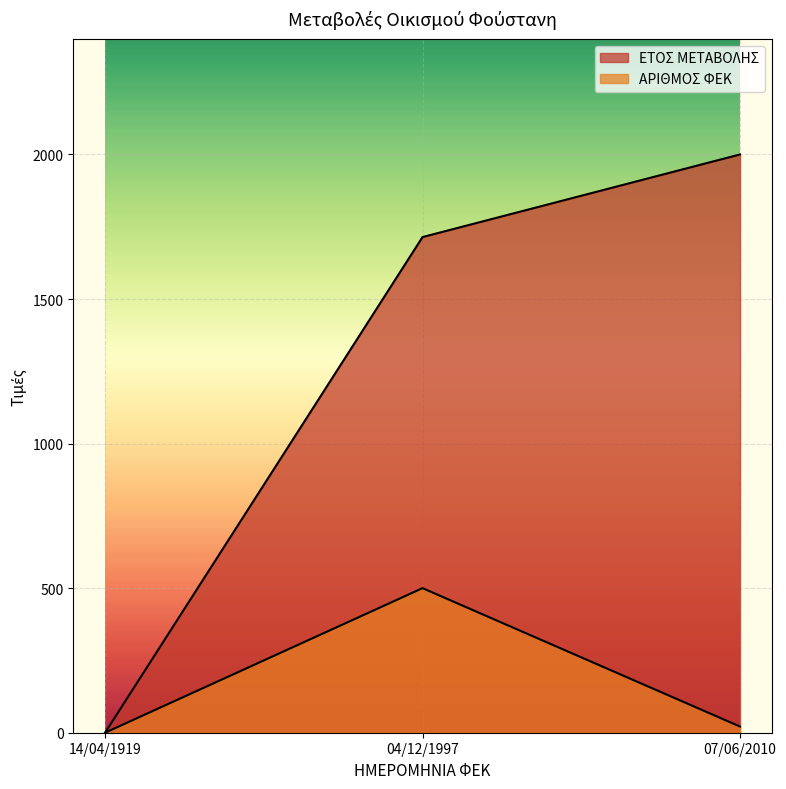

What are all the series names shown in the legend?

ΕΤΟΣ ΜΕΤΑΒΟΛΗΣ, ΑΡΙΘΜΟΣ ΦΕΚ